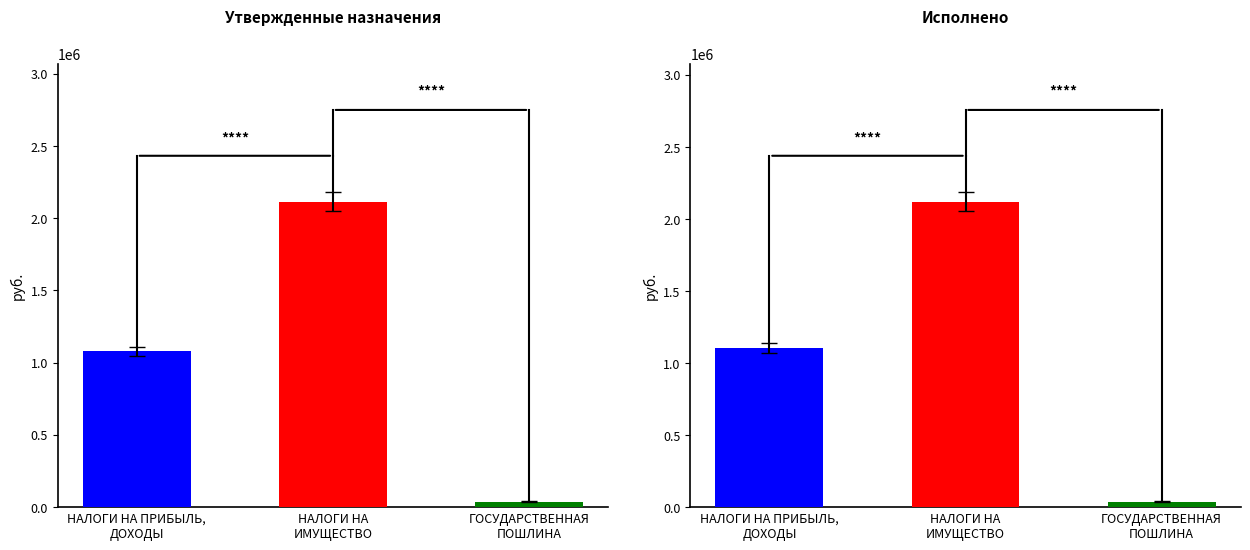

What is the total value across all series at ГОСУДАРСТВЕННАЯ
ПОШЛИНА?

78060.0